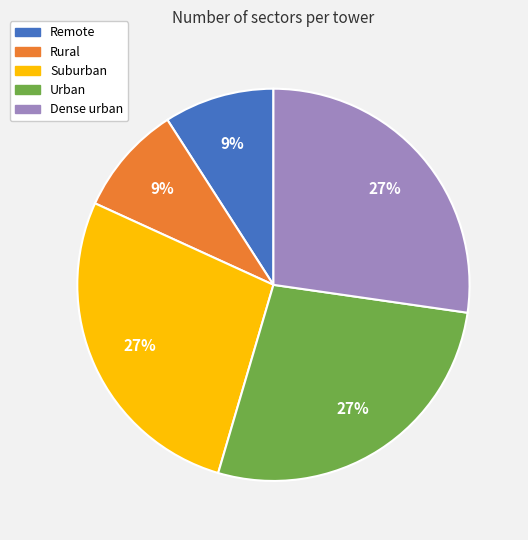

Is Rural the majority of the pie?

No